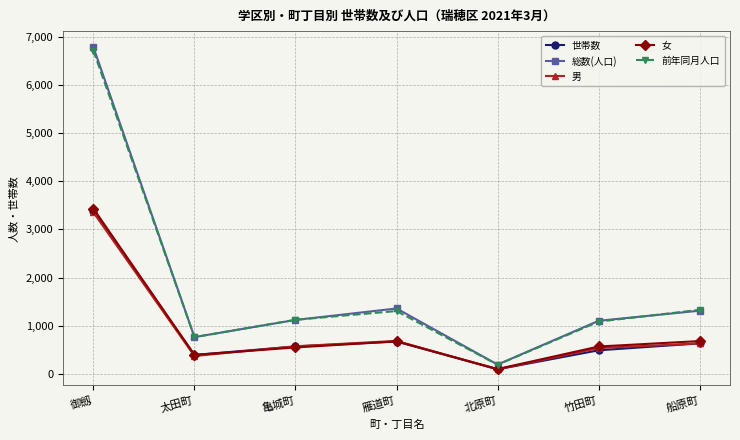

At which label does 世帯数 first exceed 568?

御劔